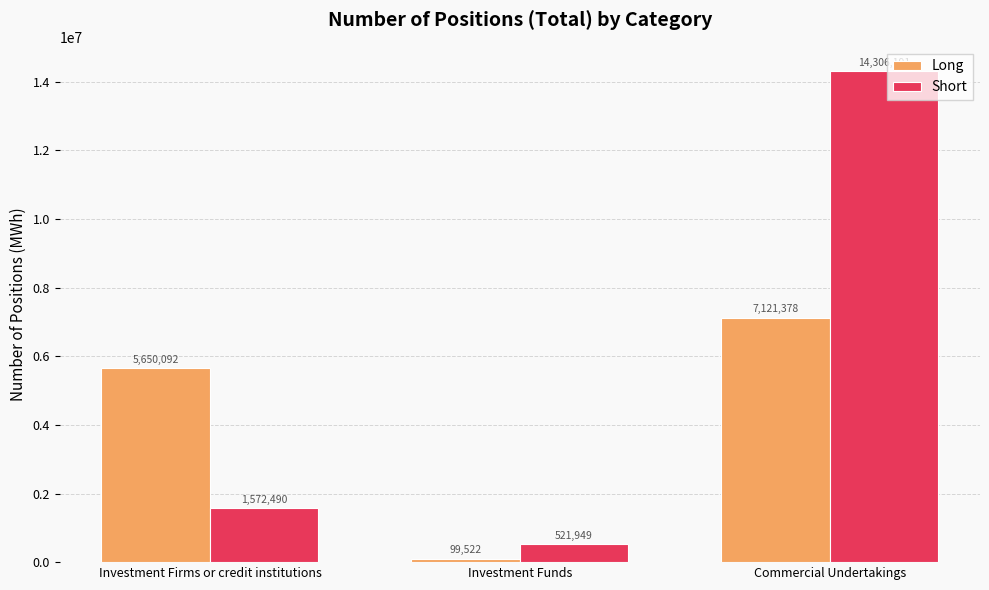

What are all the series names shown in the legend?

Long, Short